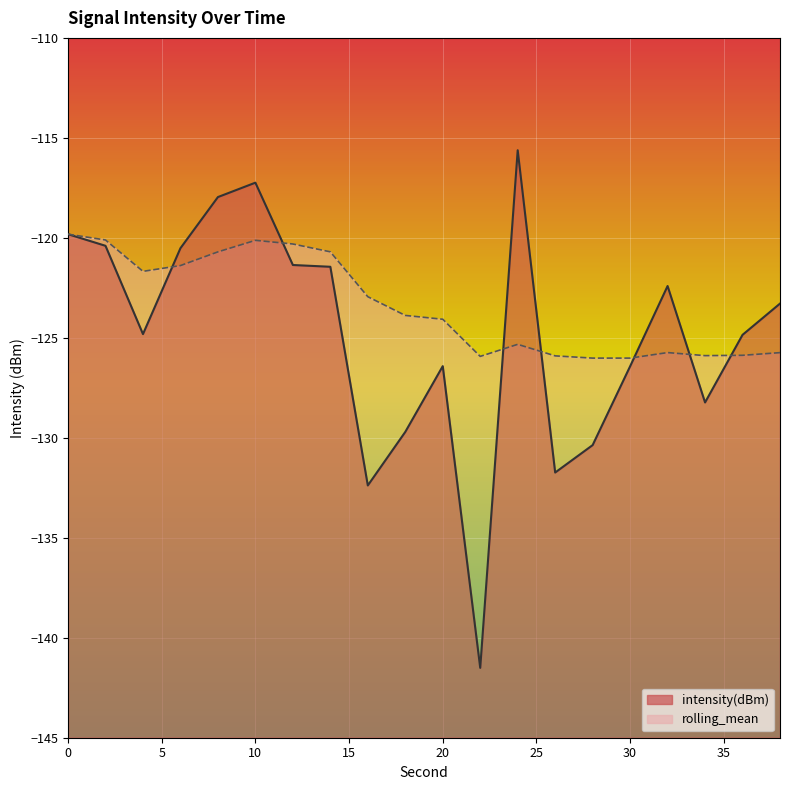

What is the approximate value of rolling_mean at 36?

-125.9